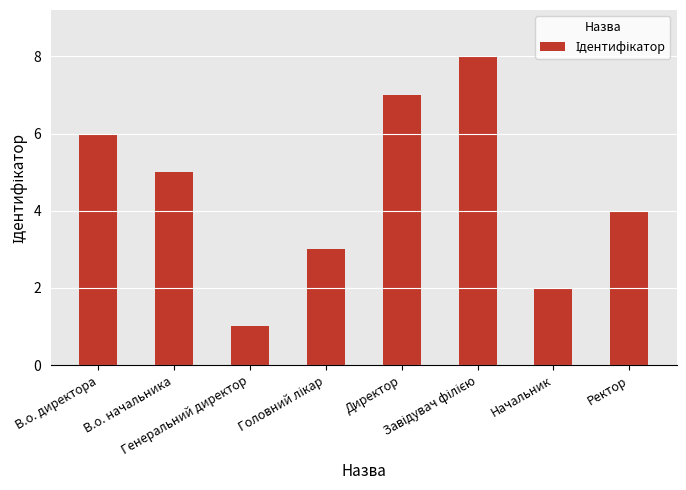

Count the values in the range 3 to 7.

5